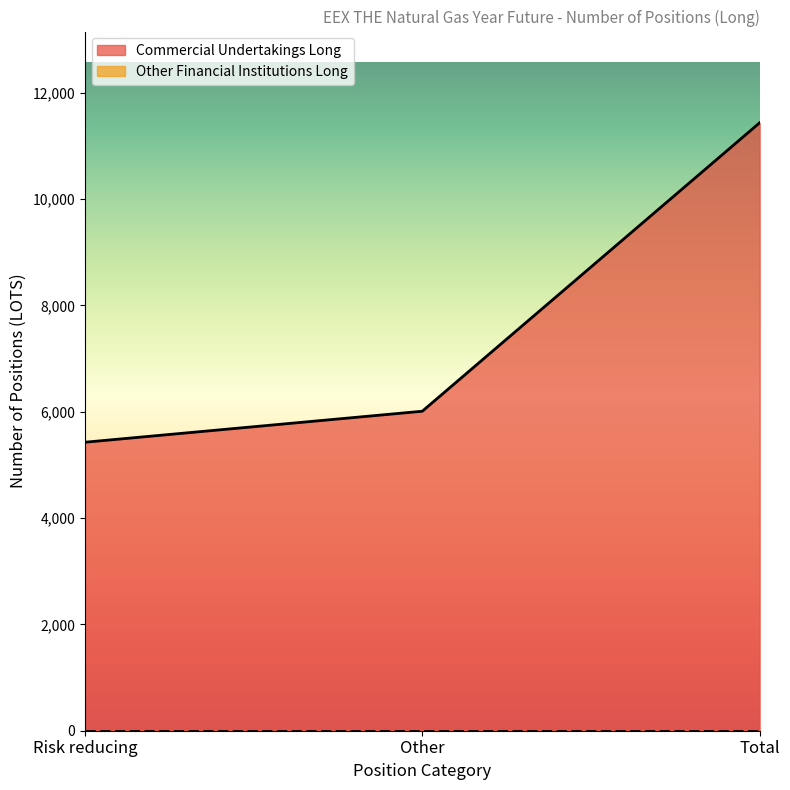

What is the average value?

7622